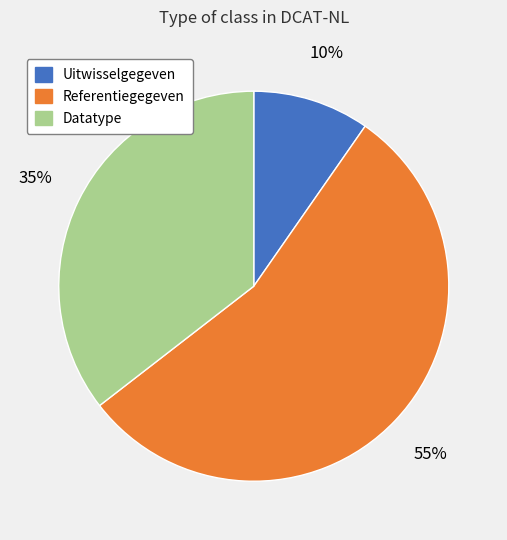

Rank the categories by value from highest to lowest.

Referentiegegeven, Datatype, Uitwisselgegeven